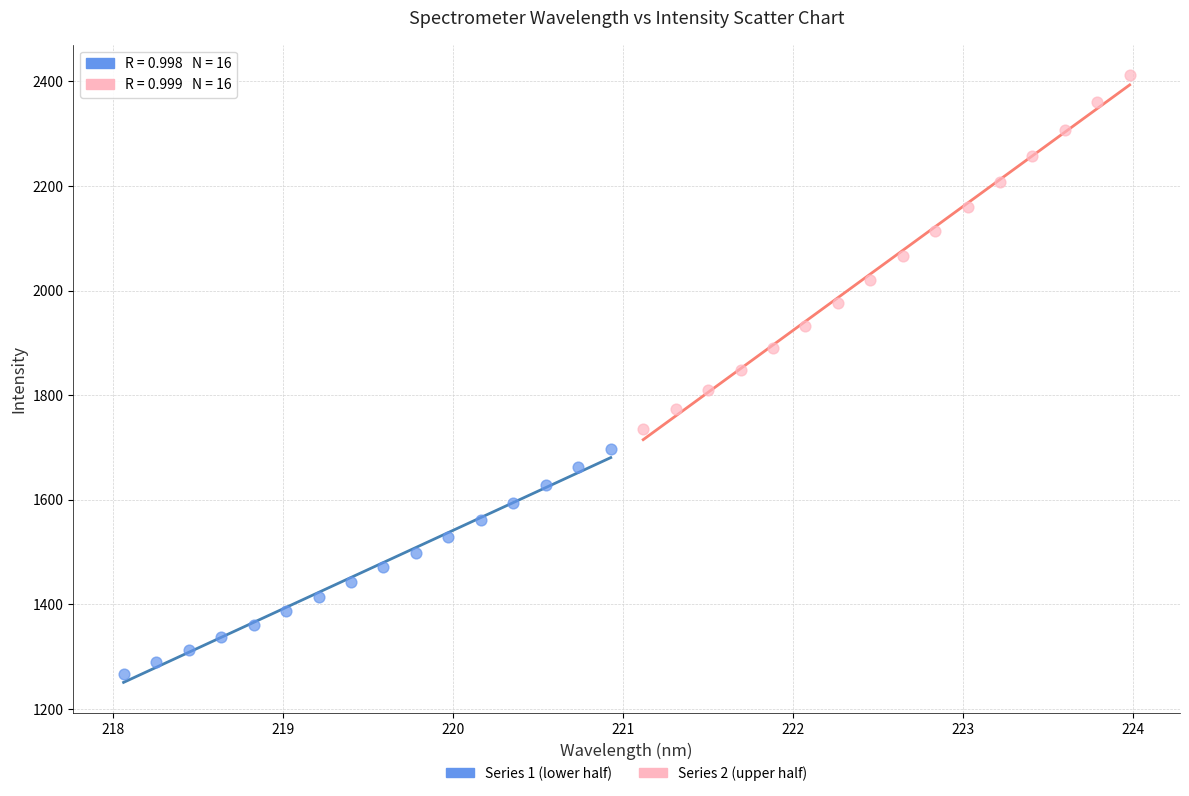

What are all the series names shown in the legend?

Series 1 (lower half), Series 2 (upper half)